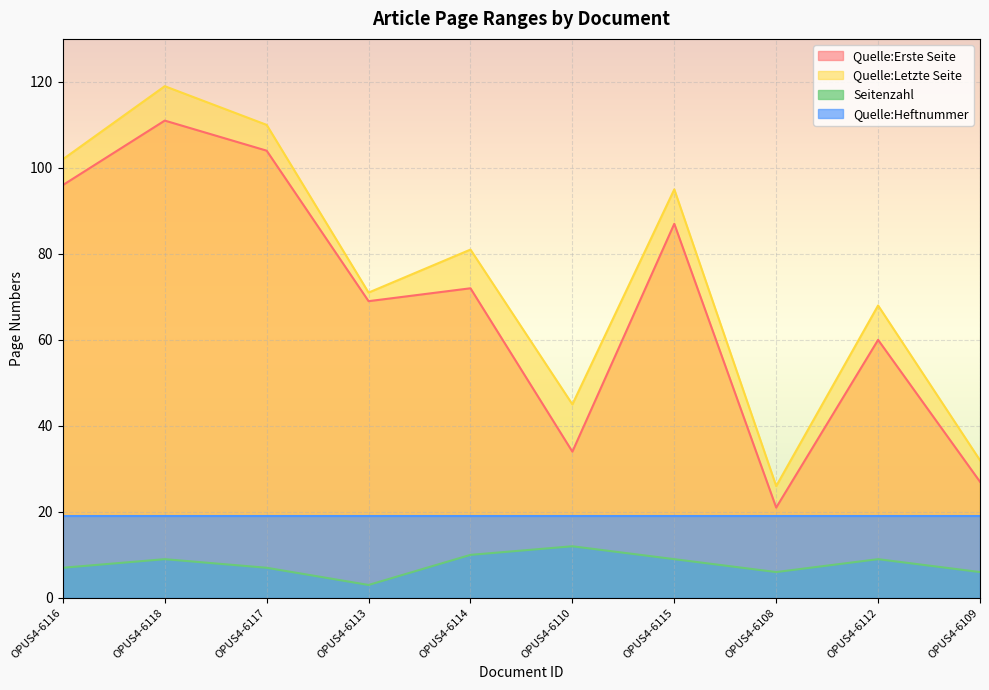

What is the difference between the highest and lowest values at OPUS4-6108?

20